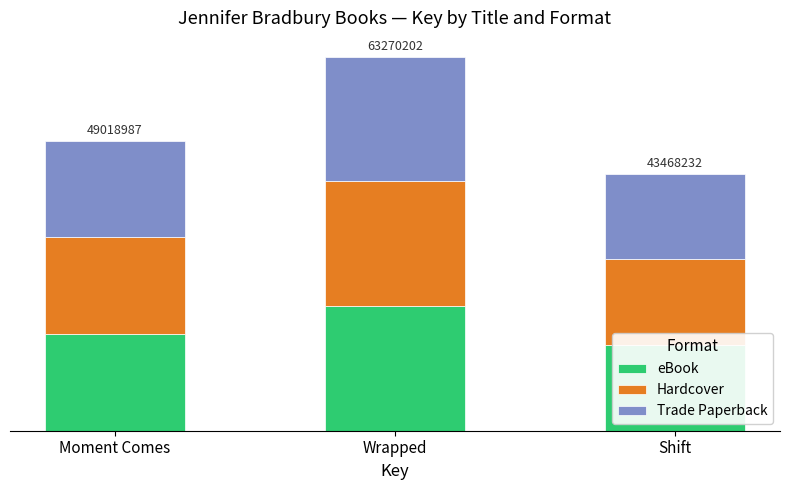

Which series has the widest spread of values?

eBook